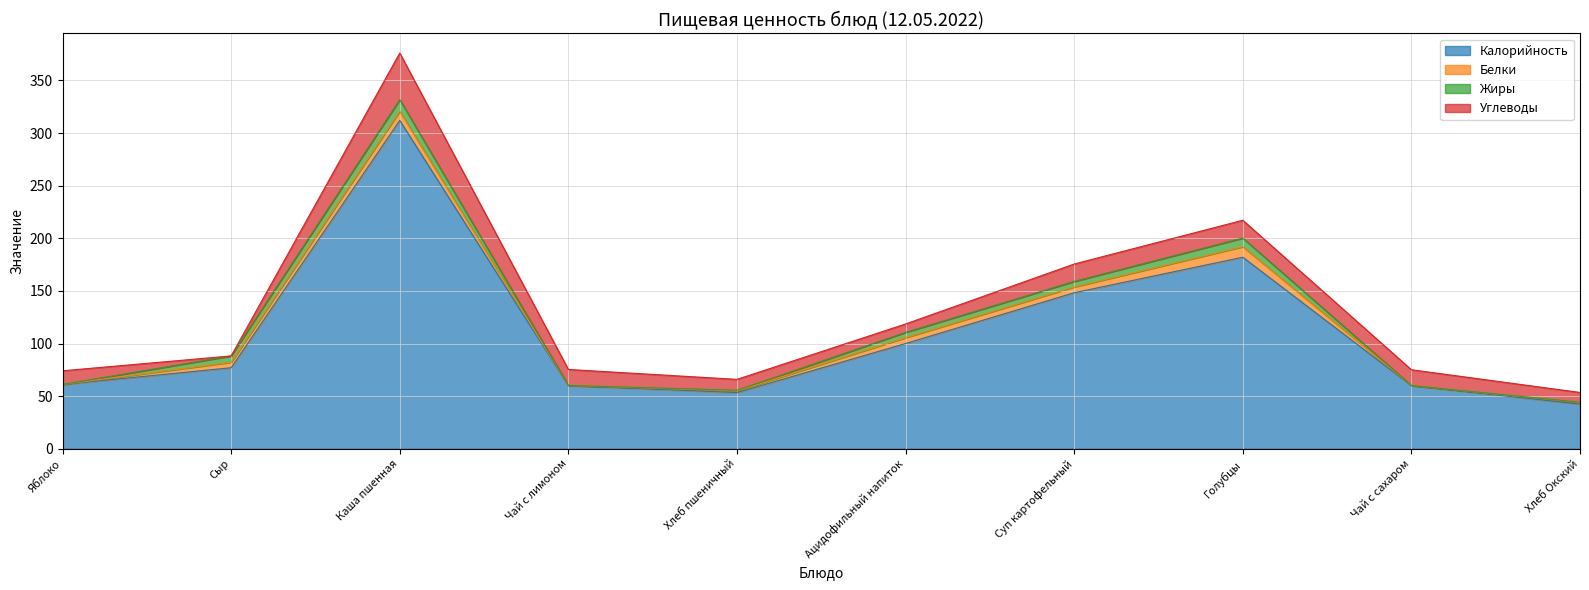

What is the difference between the maximum and minimum values in the Жиры series?

11.1